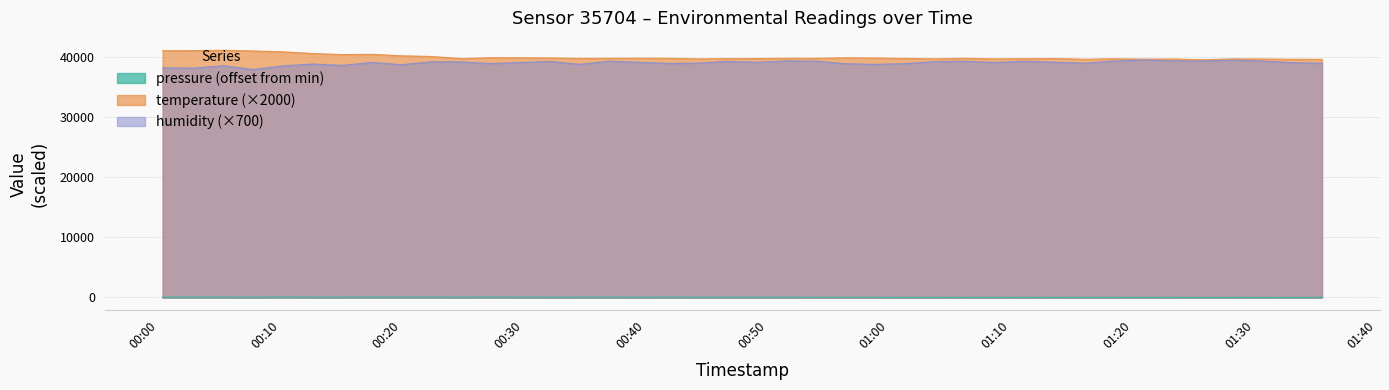

How many interior local peaks does the temperature series have?

10